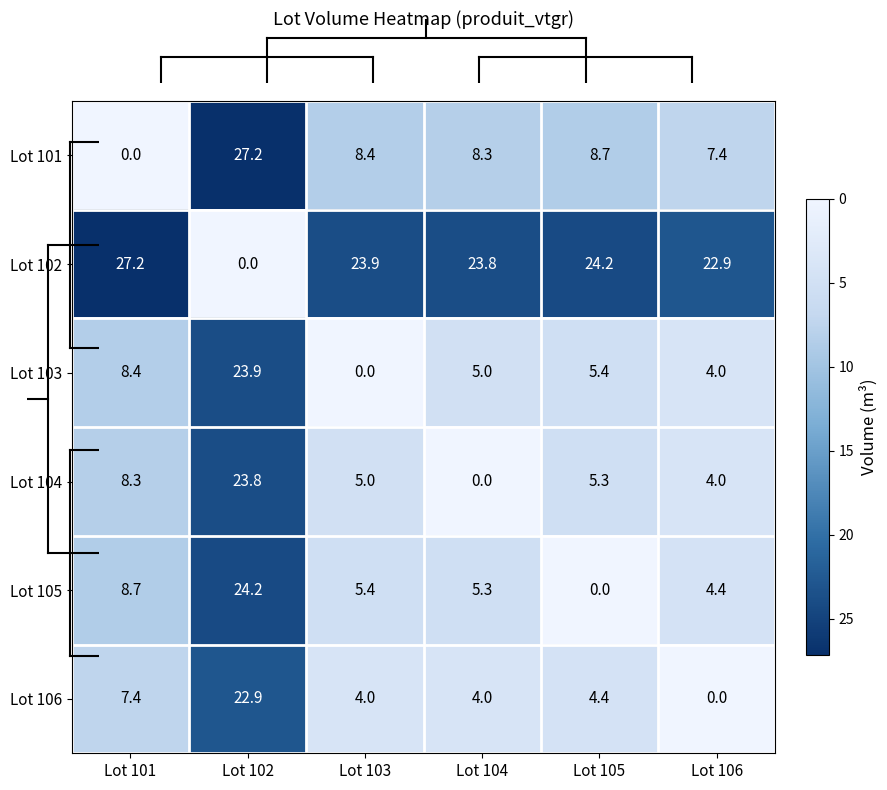

The value of Lot 103 at Lot 103 is -8.0. True or false?

False